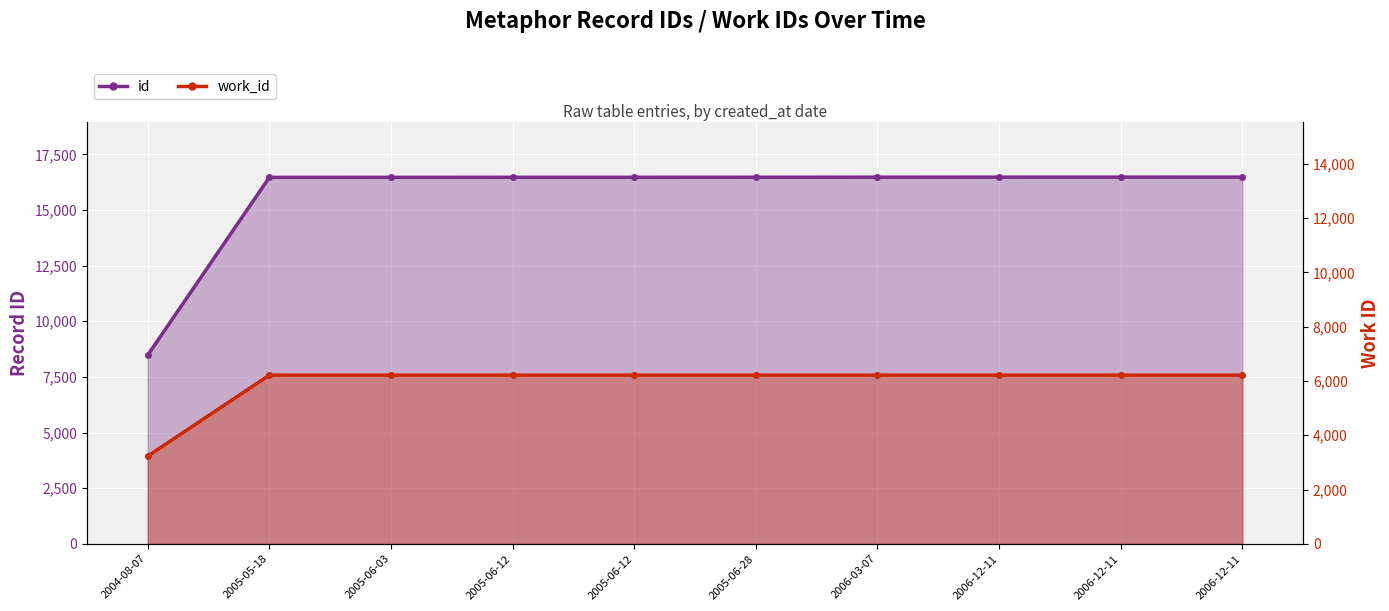

At 2005-06-03, list the series in order from smallest to largest.

work_id, id